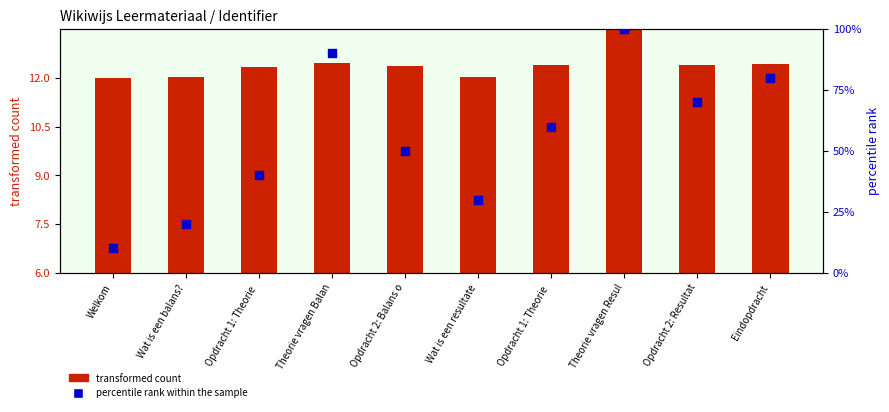

What are all the series names shown in the legend?

transformed count, percentile rank within the sample